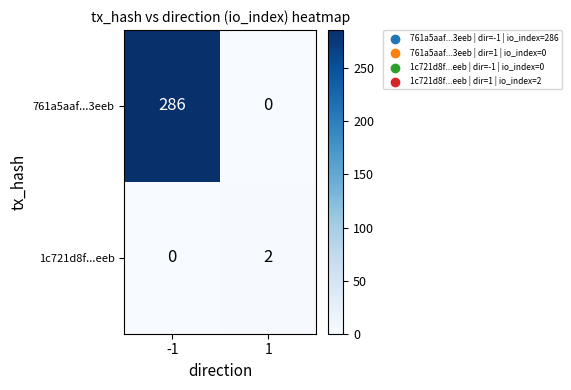

What is the sum of the 761a5aaf...3eeb values at -1 and 1?

286